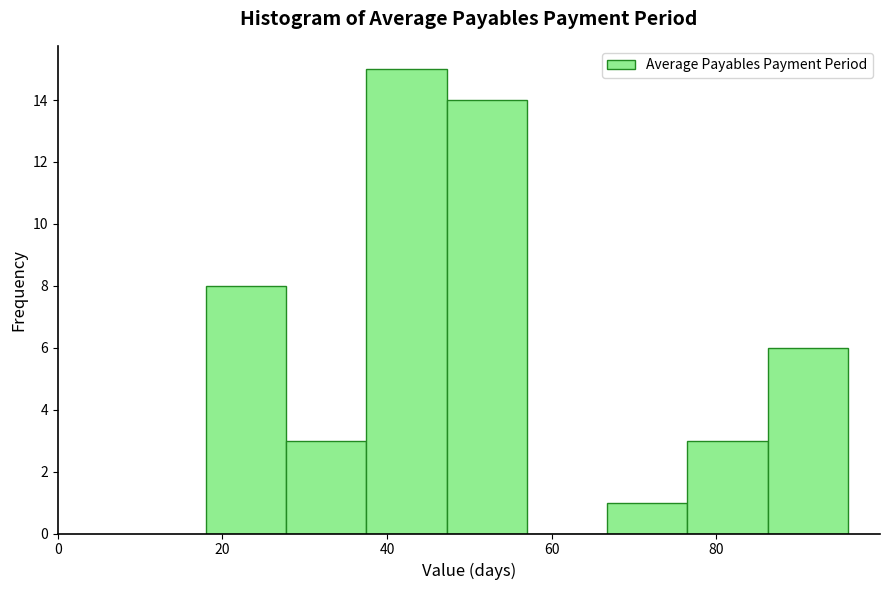

Over which range of the x-axis is the bar tallest?

38 to 48